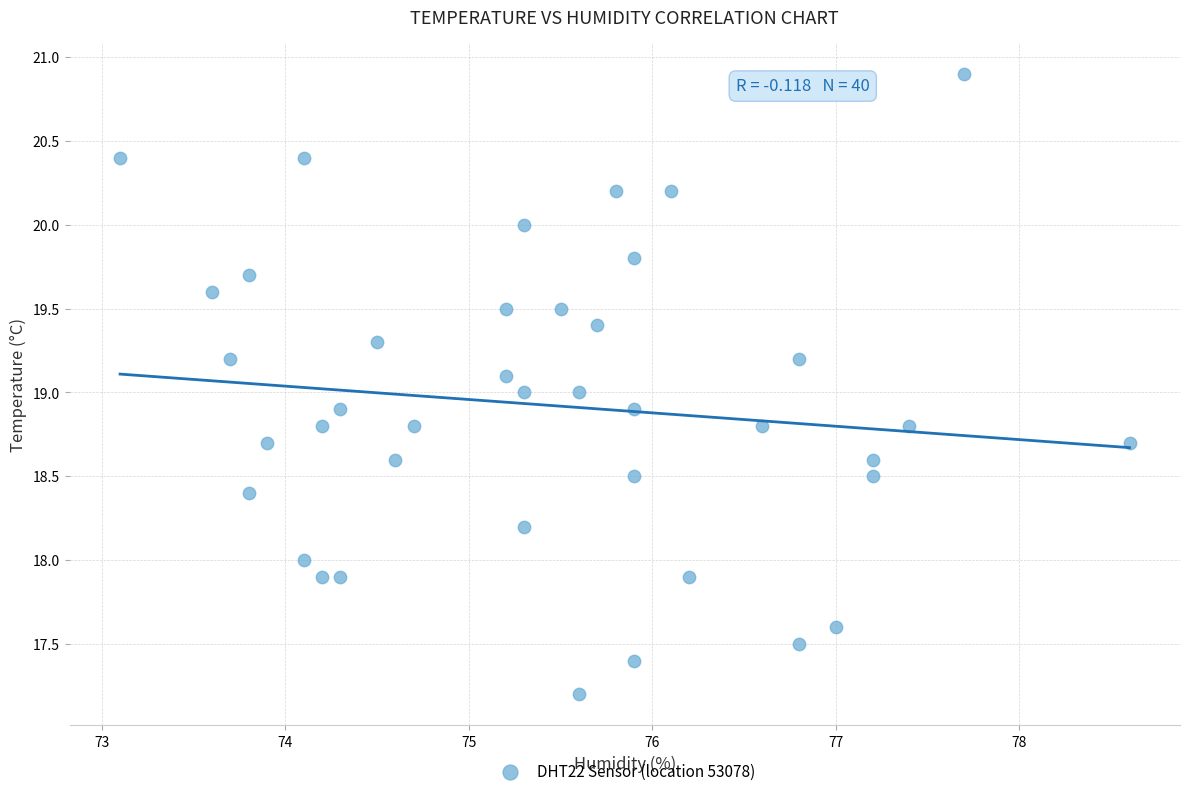

What is the range of Y values (max minus min)?

3.7